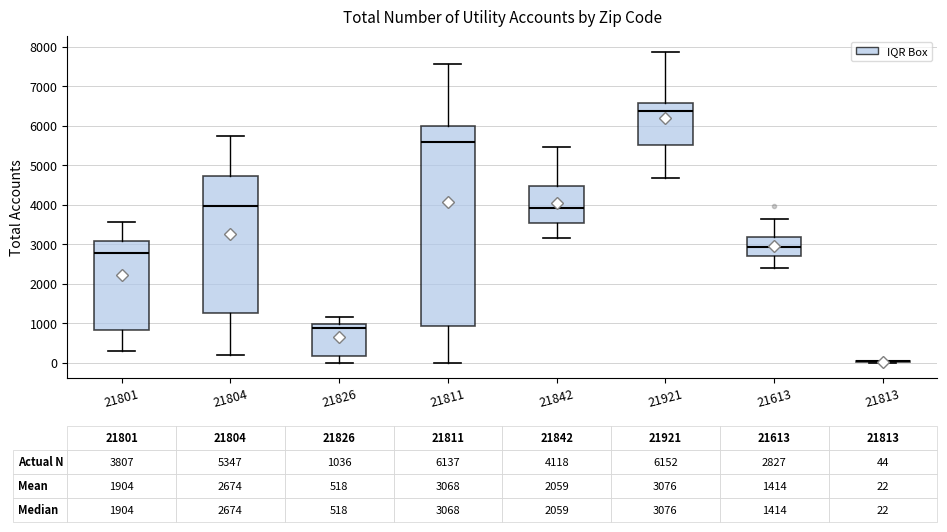

Comparing the boxes themselves (not the whiskers), which one is the tallest?

21811